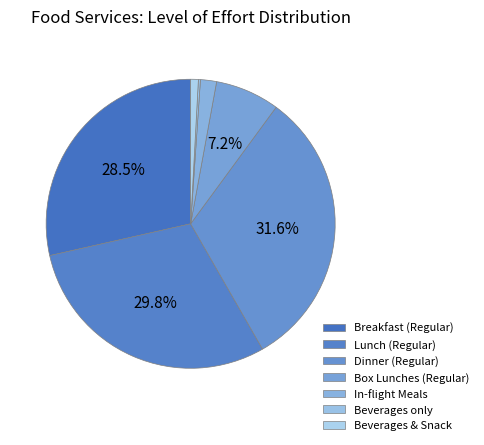

To the nearest percent, what is the difference between the largest and smallest slice percentages?

31%